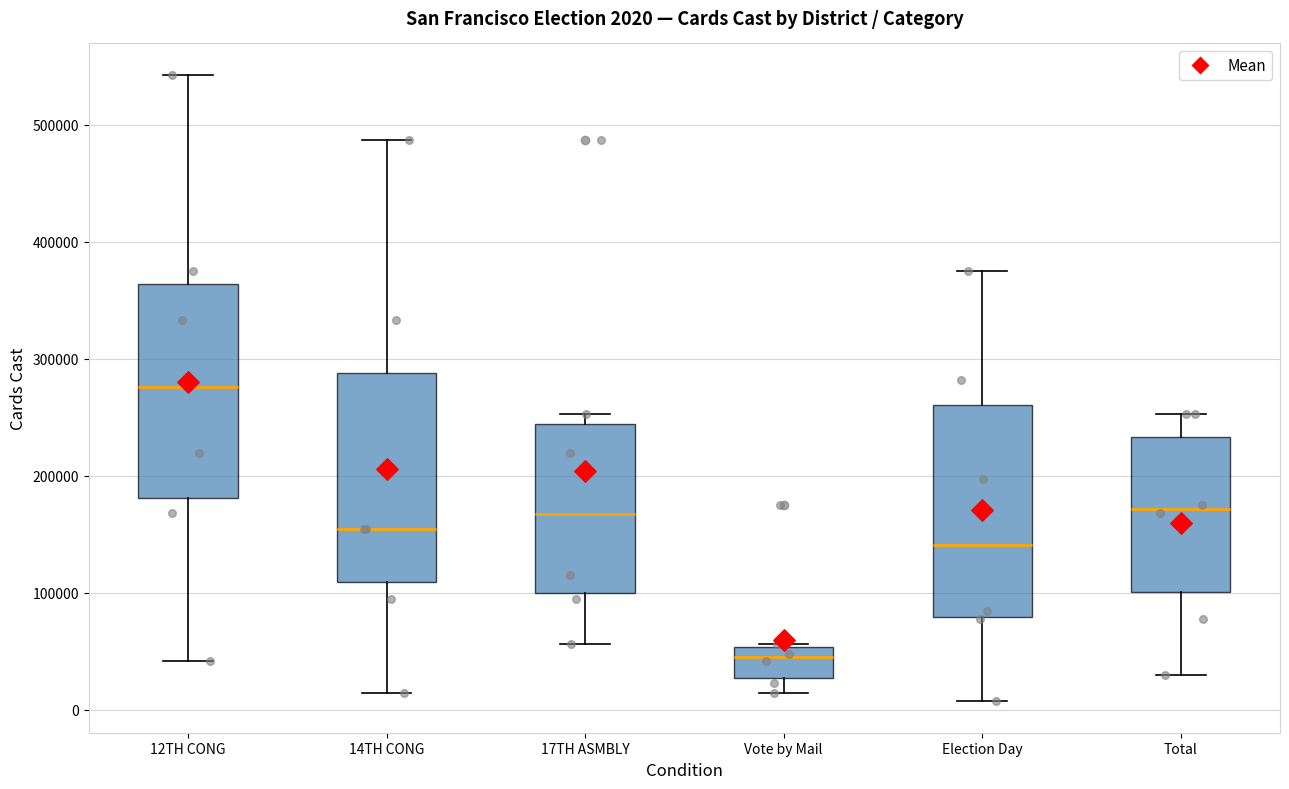

Which box has the lowest median line?

Vote by Mail